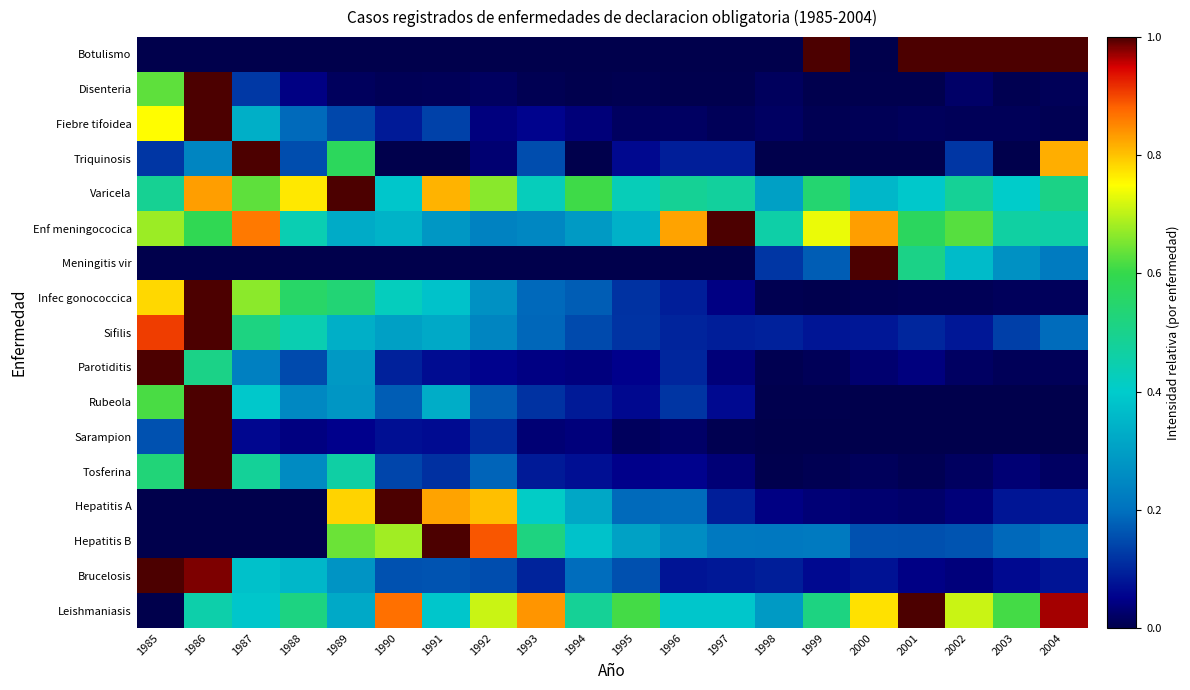

Which label corresponds to the largest value in the chart?

1999